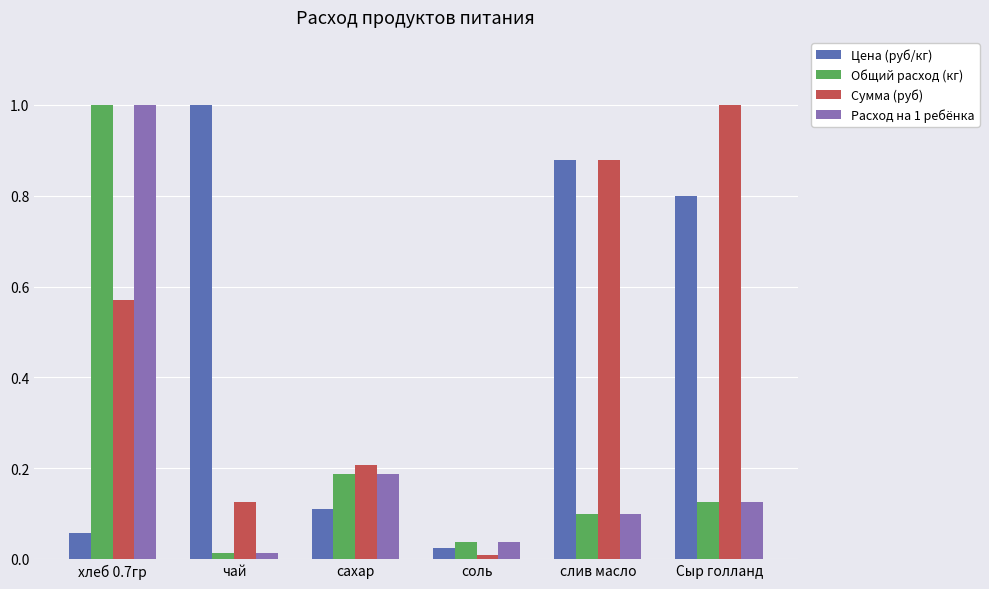

What is the spread (max minus min) of values at чай?

1.0